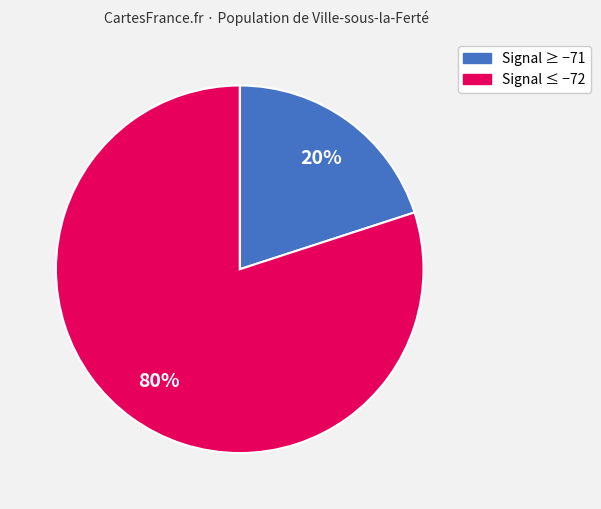

To the nearest percent, what is the difference between the largest and smallest slice percentages?

60%